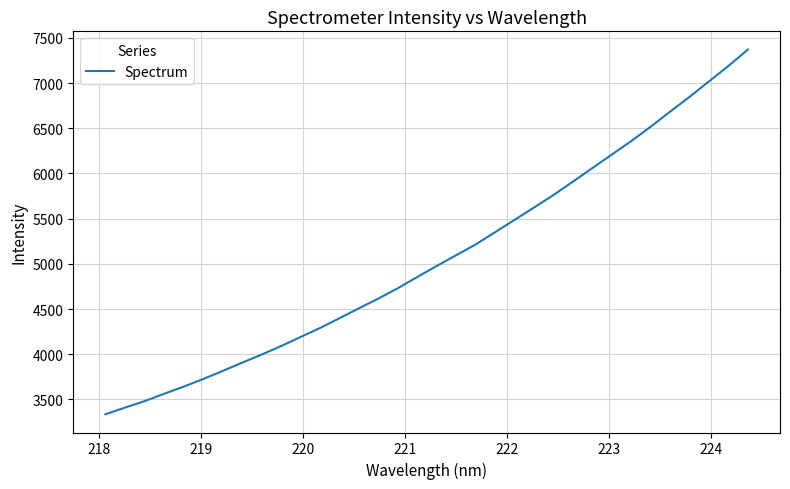

What is the greatest value displayed?

7370.3